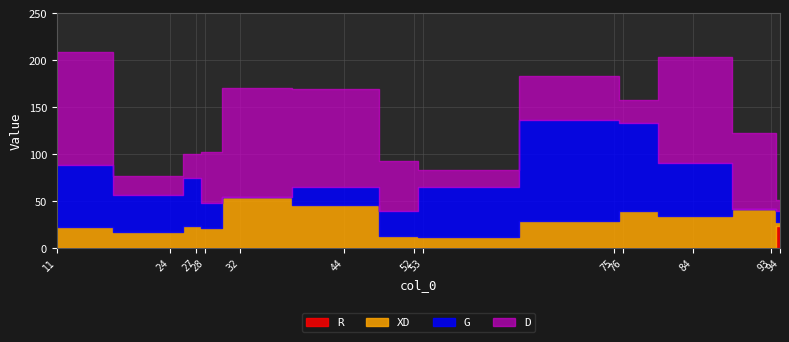

At which label is D closest to 66?

28